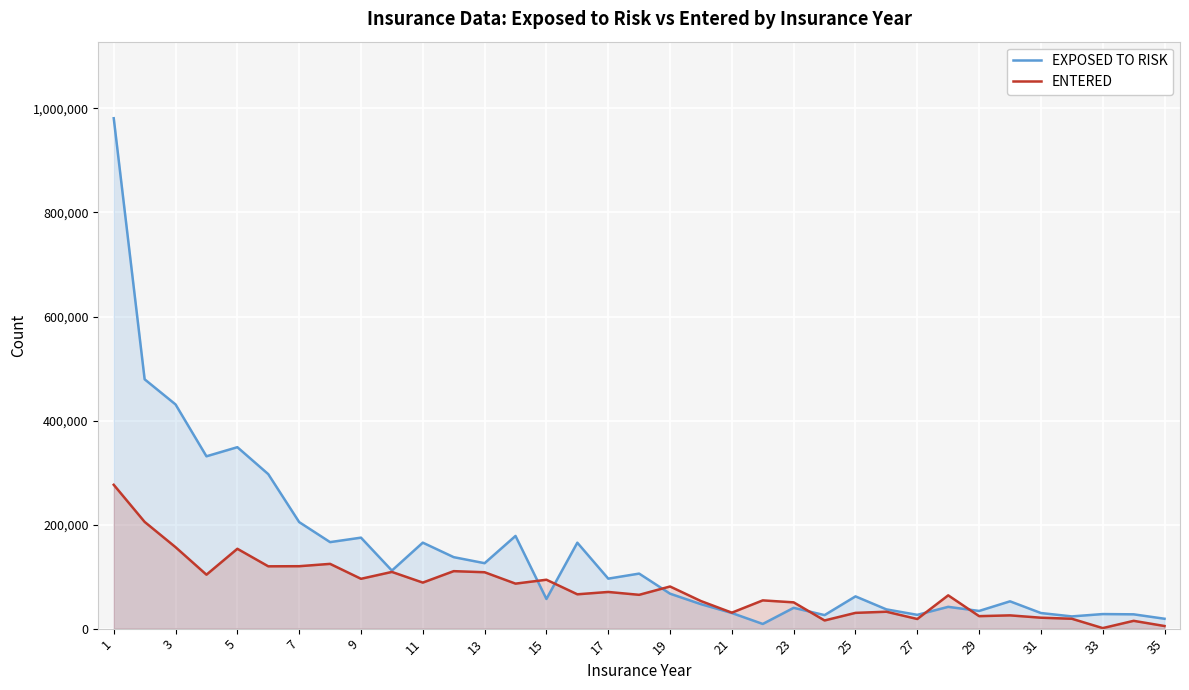

What is the difference between the highest and lowest values at 17?

25600